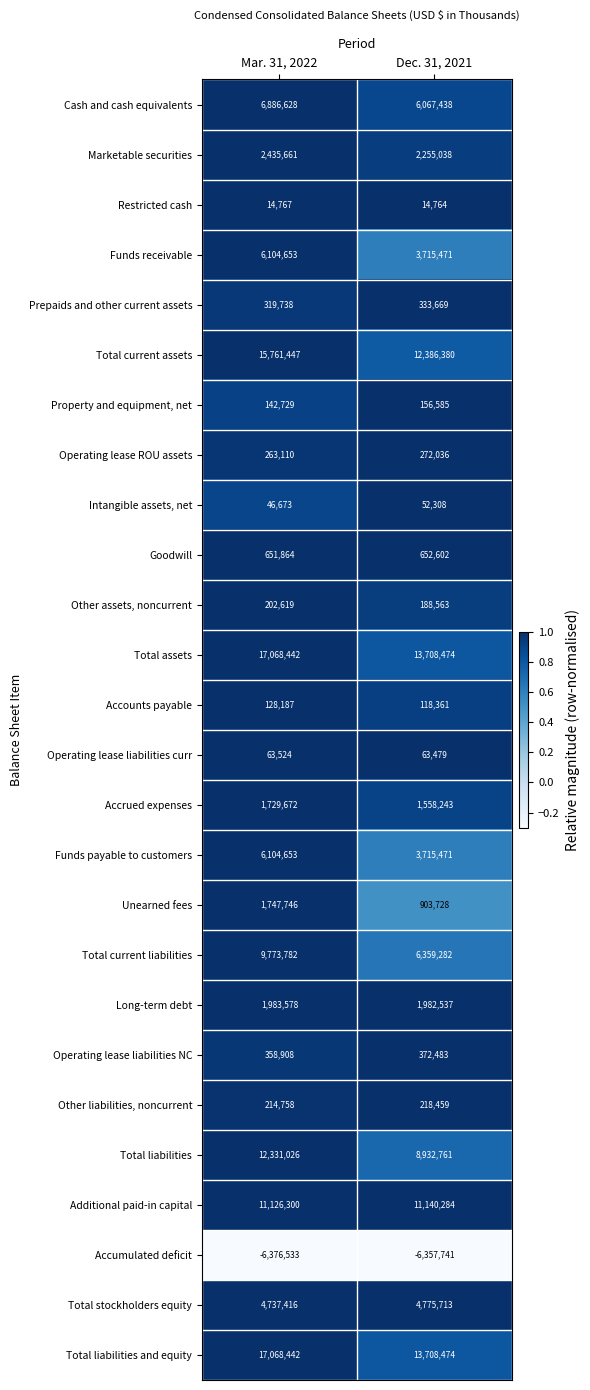

What is the sum of all Total liabilities and equity values?

30776916